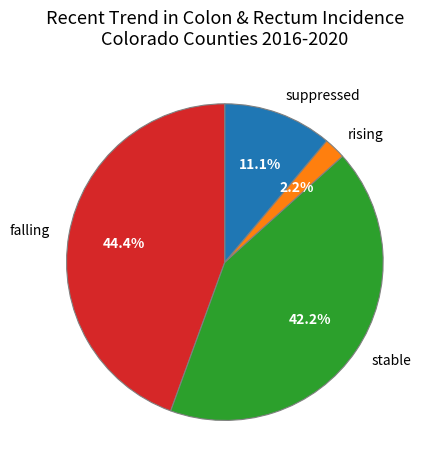

Which slice is the smallest?

rising